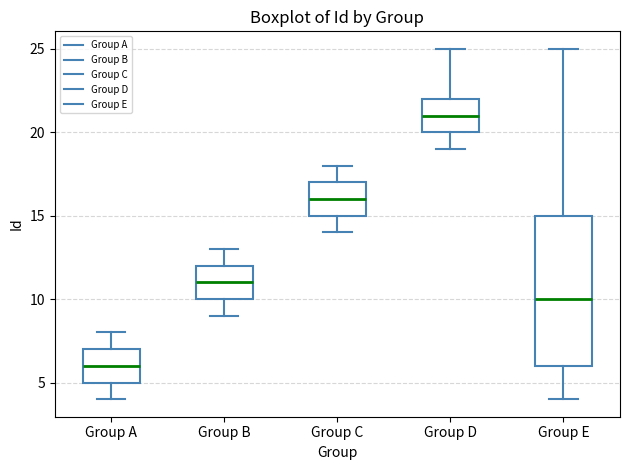

Comparing the boxes themselves (not the whiskers), which one is the tallest?

Group E